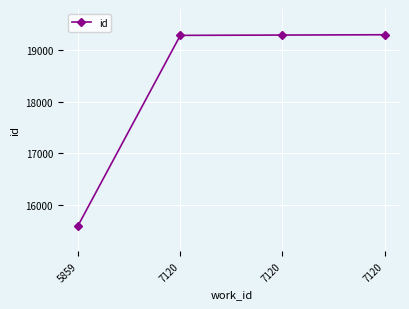

What is the greatest value displayed?

19298